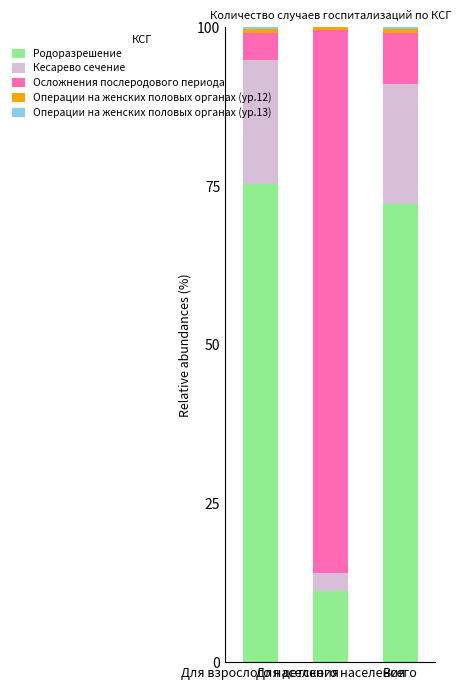

What is the maximum value for Родоразрешение?

75.3